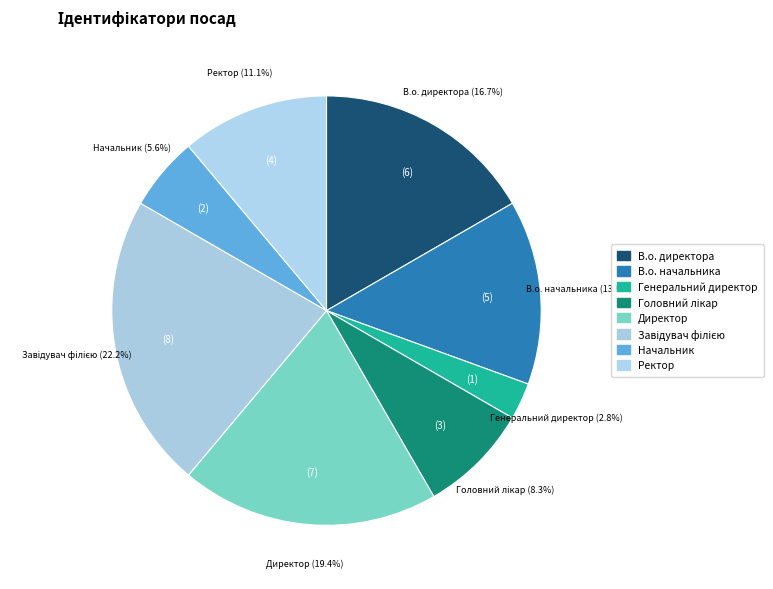

To the nearest percent, what portion does Головний лікар represent?

8%